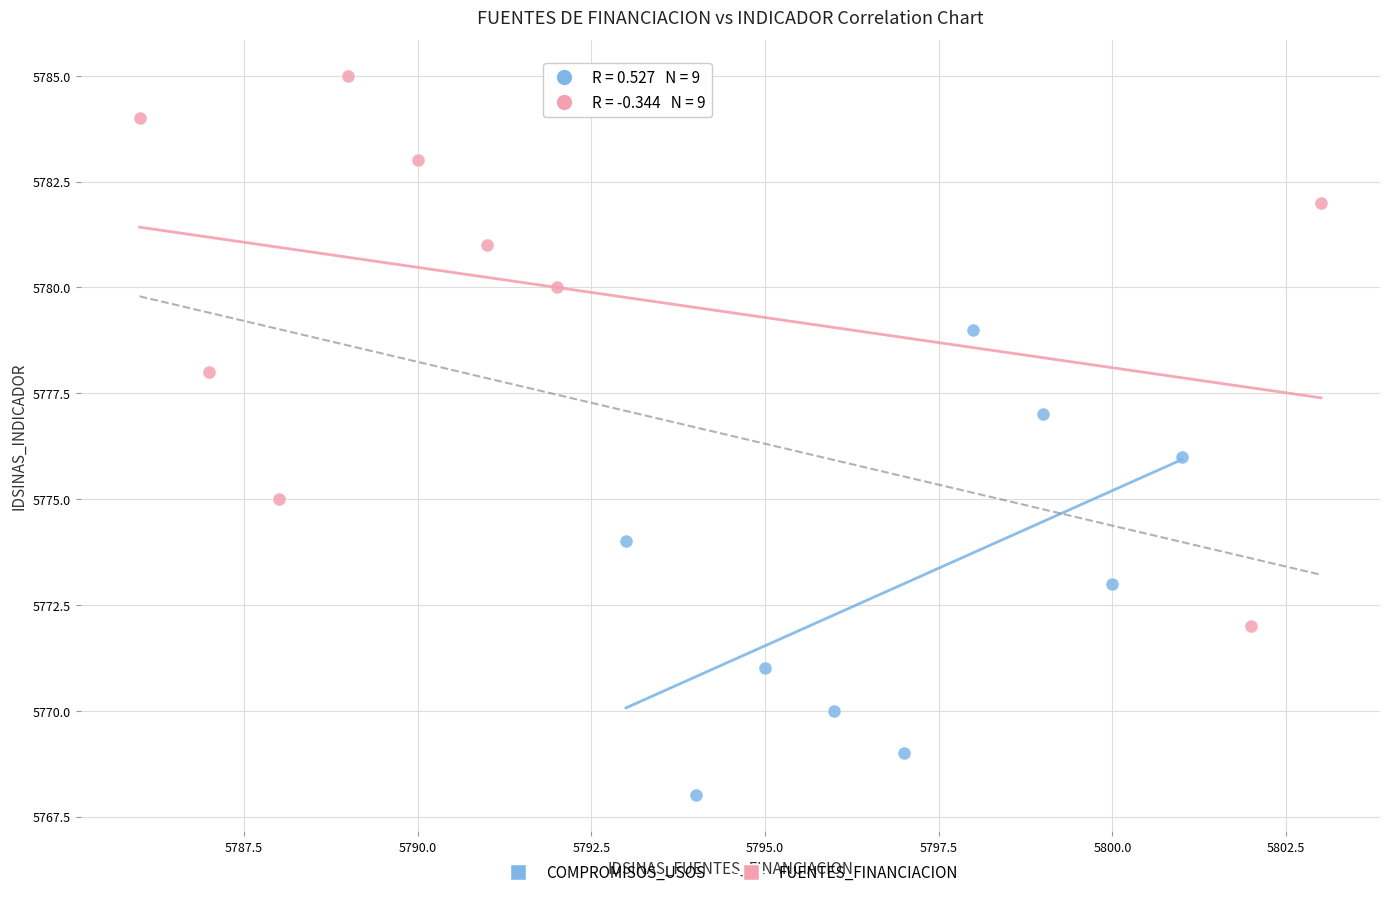

Which series contains the highest Y value?

FUENTES_FINANCIACION